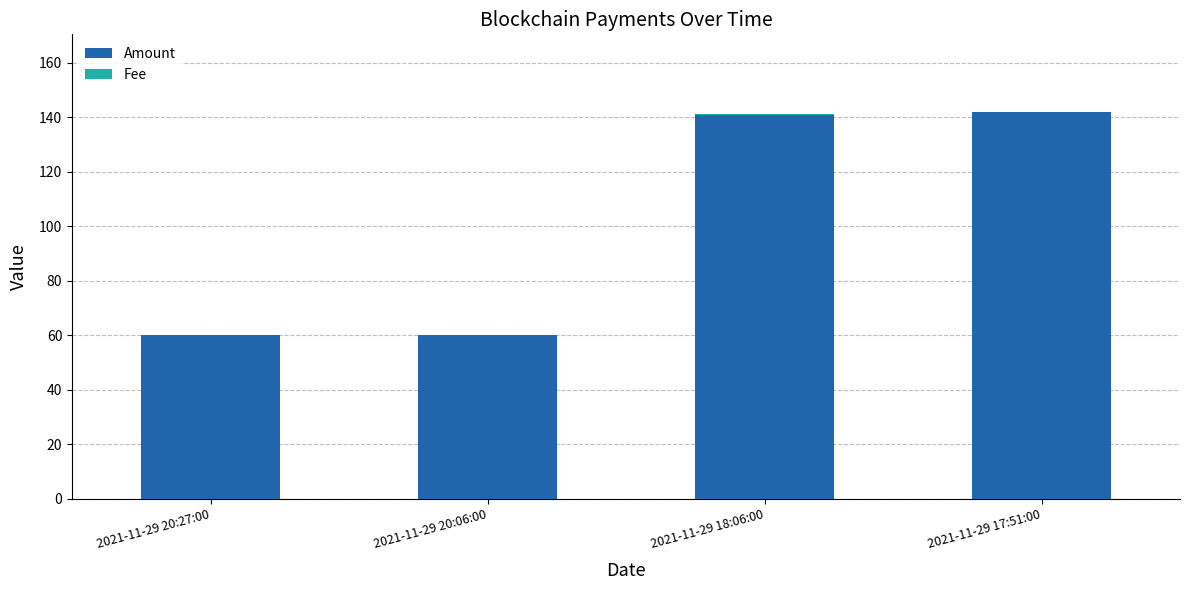

The value of Amount at 2021-11-29 20:27:00 is 60.0. True or false?

True